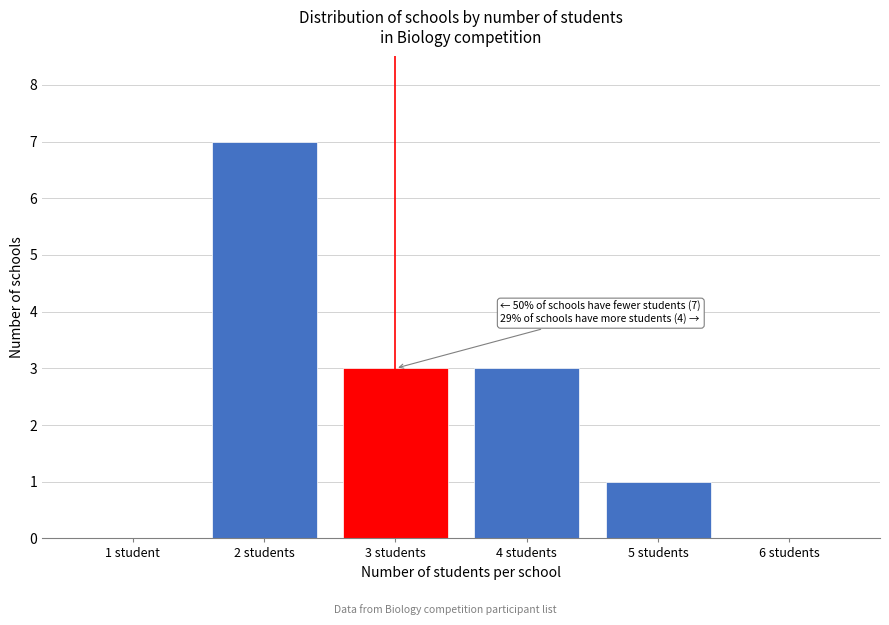

Reading left to right, transcribe all the data shown in this chart.

1 student=0	2 students=7	3 students=3	4 students=3	5 students=1	6 students=0